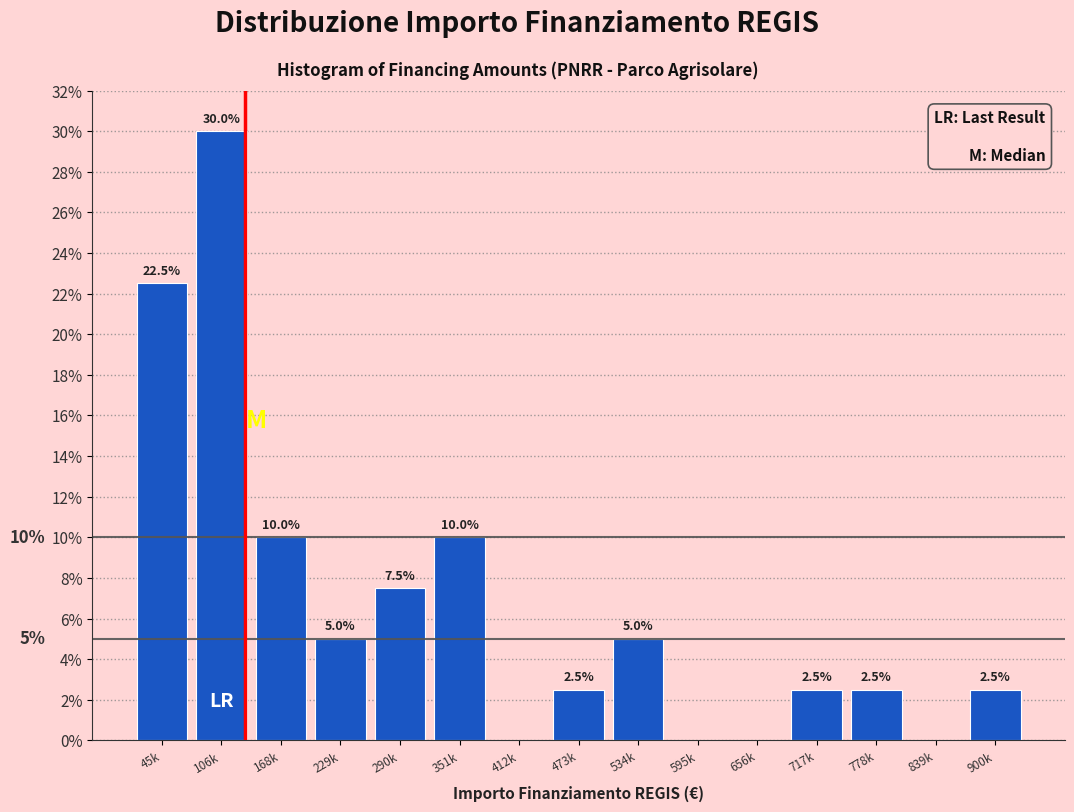

Reading right to left, extract all data points from this chart.

900k=2.5	839k=0.0	778k=2.5	717k=2.5	656k=0.0	595k=0.0	534k=5.0	473k=2.5	412k=0.0	351k=10.0	290k=7.5	229k=5.0	168k=10.0	106k=30.0	45k=22.5